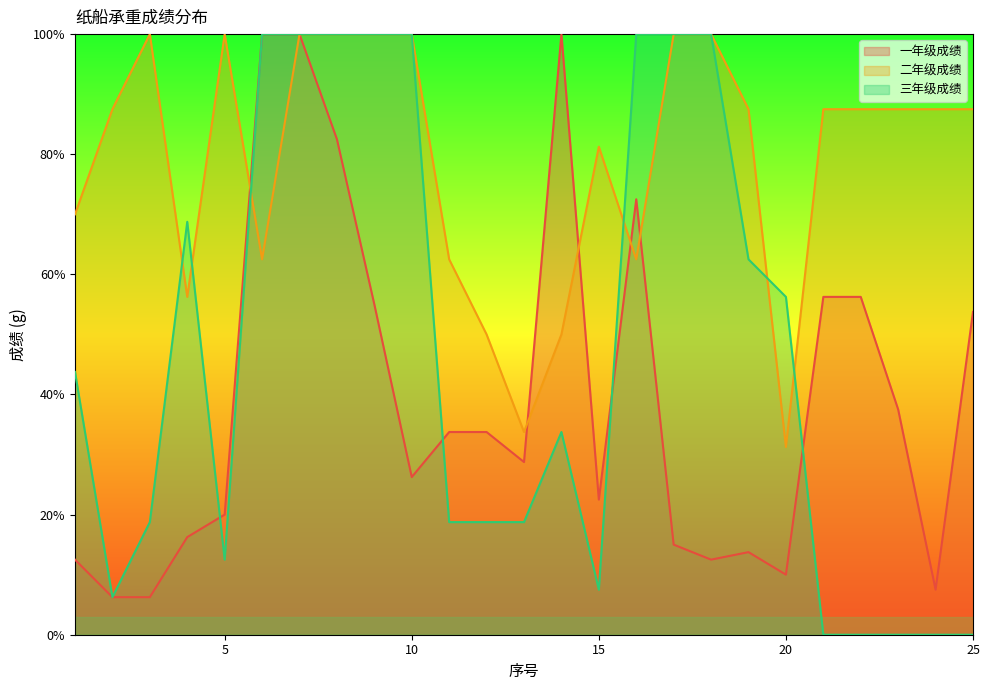

How many interior local peaks does the 二年级成绩 series have?

3